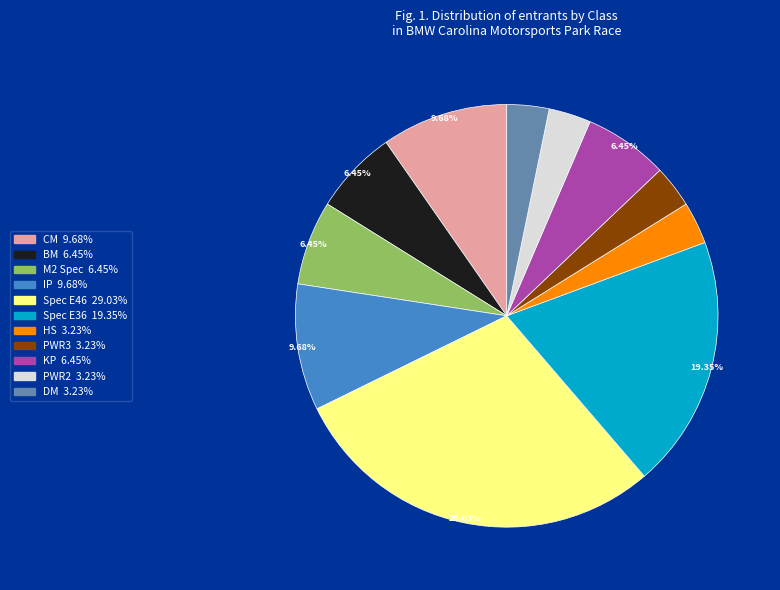

Between Spec E36 and Spec E46, which is larger?

Spec E46